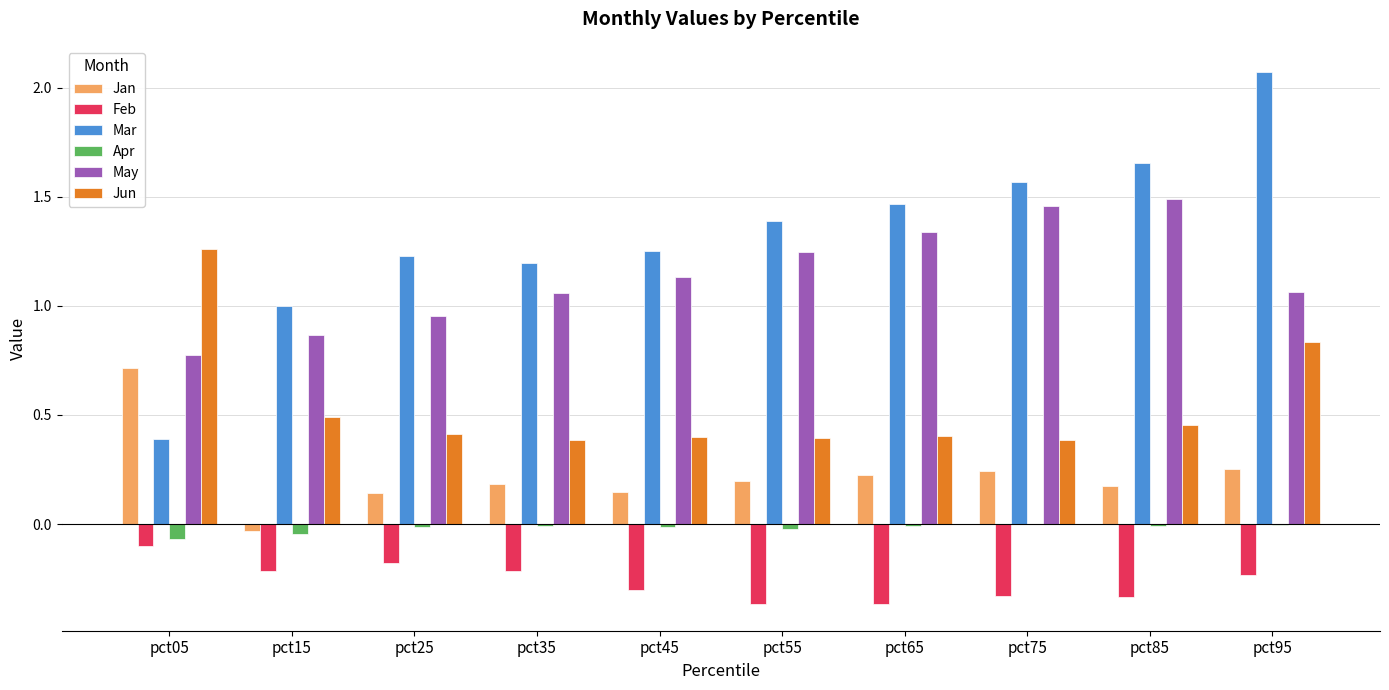

How many categories are shown in the chart?

10